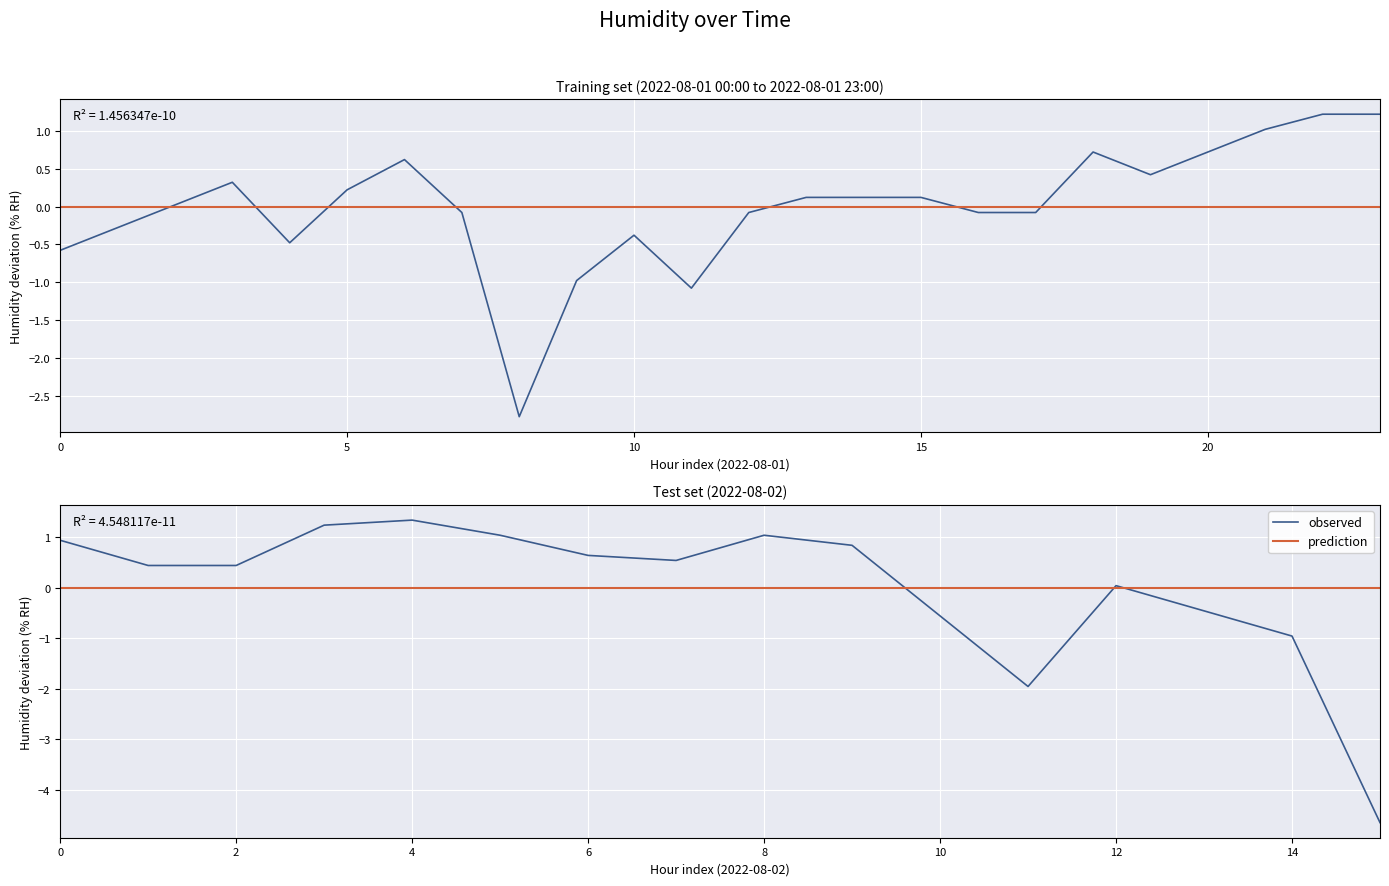

How many intersections are there between prediction and observed?

3